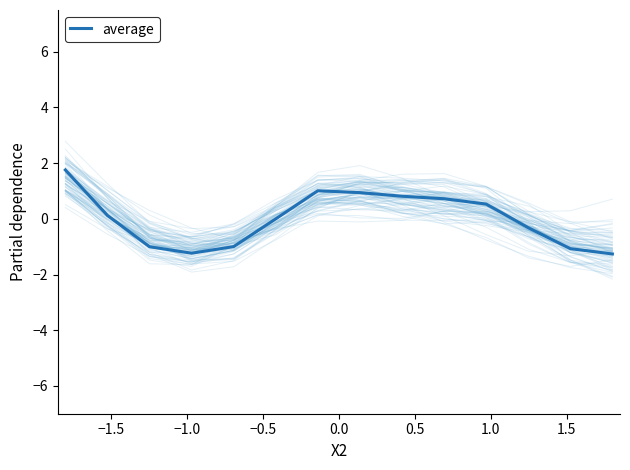

Reading left to right, list all the values displayed in this chart.

1.8	0.1	-1.0	-1.2	-1.0	-0.0	1.0	0.9	0.8	0.7	0.5	-0.3	-1.1	-1.3